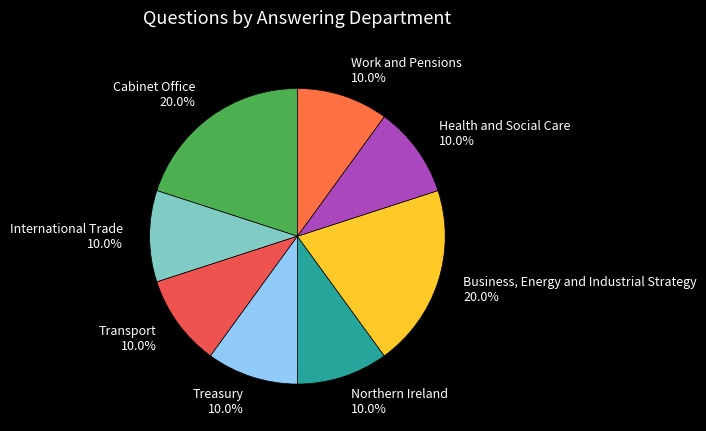

Is it true that Treasury is 20% of the pie?

False